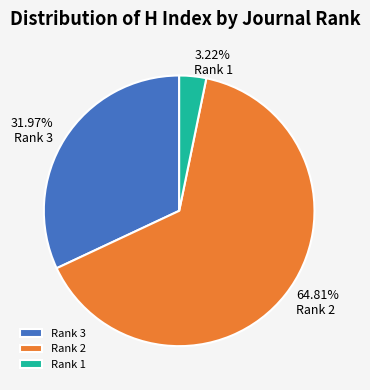

Does Rank 1 account for over 50% of the chart?

No